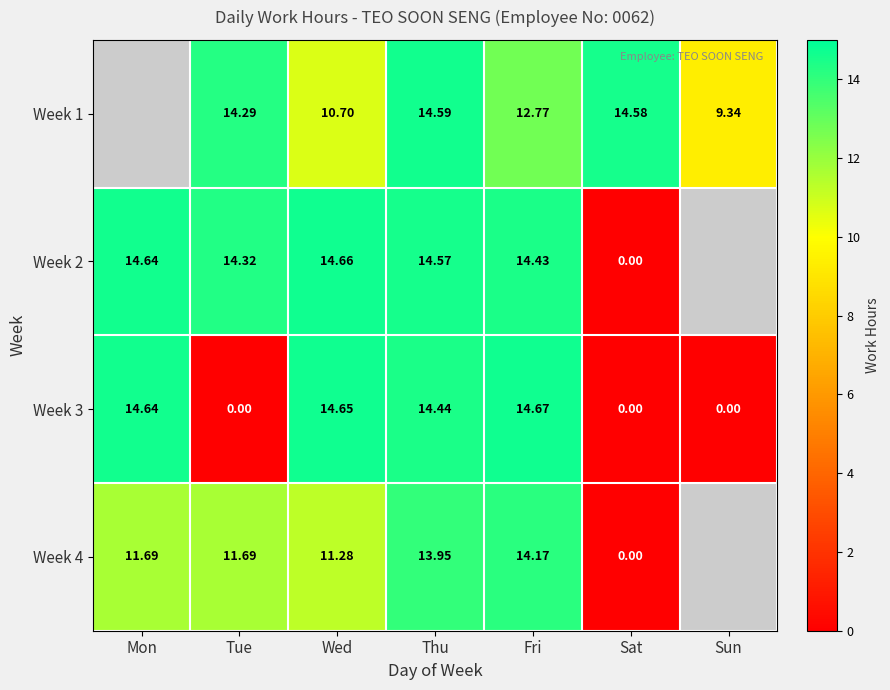

Is the value of Week 4 at Mon greater than the value of Week 1 at Tue?

No